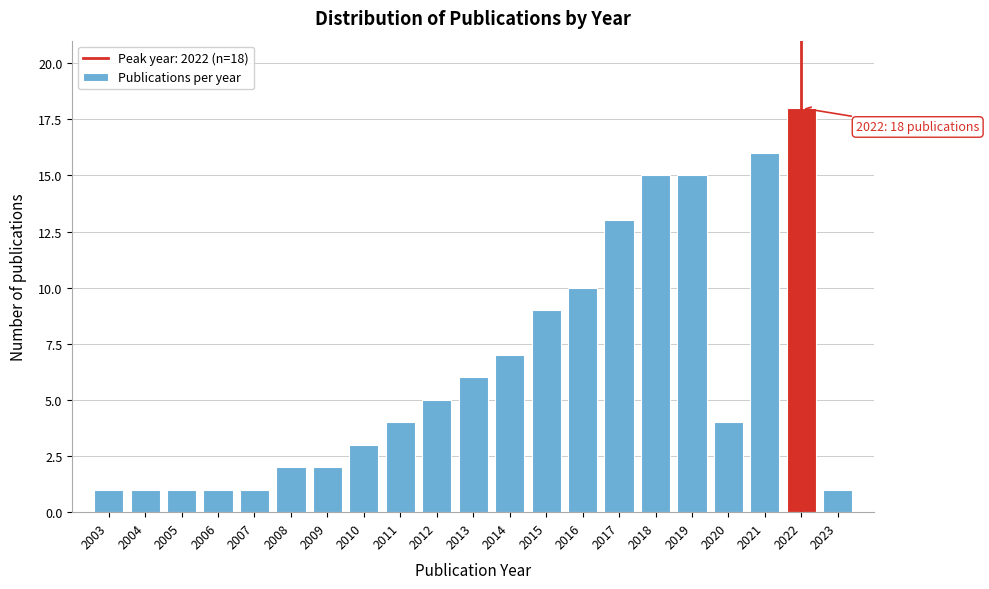

Reading left to right, what are all the values shown in this chart?

2003=1	2004=1	2005=1	2006=1	2007=1	2008=2	2009=2	2010=3	2011=4	2012=5	2013=6	2014=7	2015=9	2016=10	2017=13	2018=15	2019=15	2020=4	2021=16	2022=18	2023=1